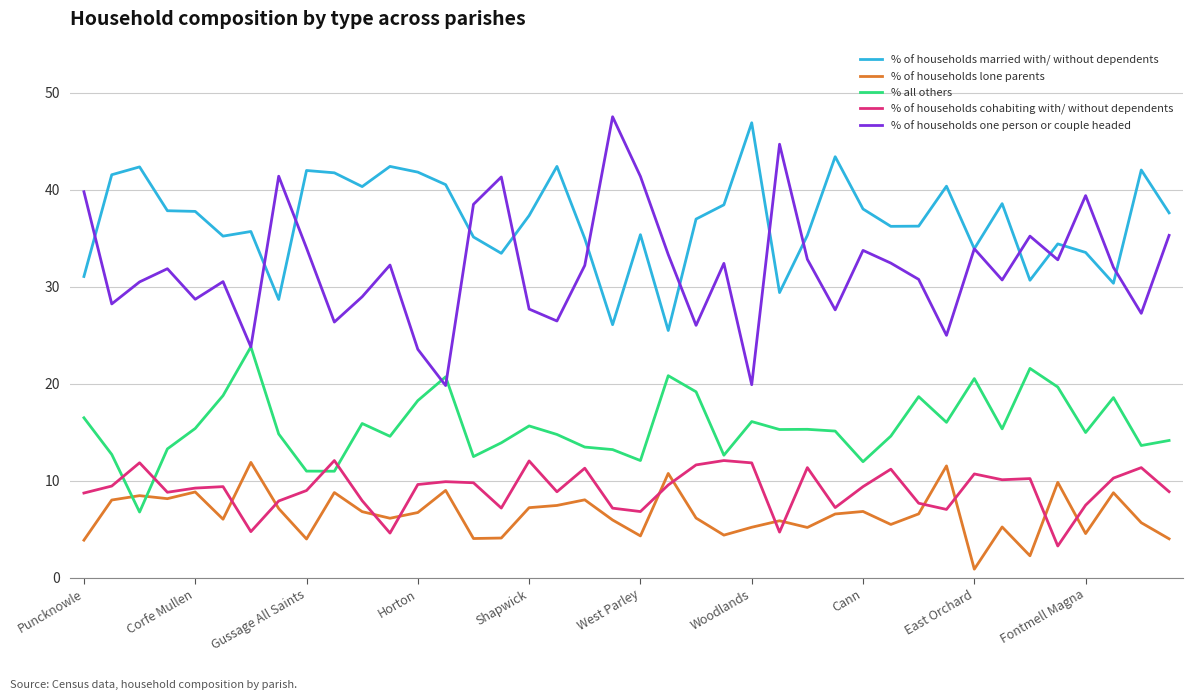

What is the average value of the % of households one person or couple headed series?

32.0